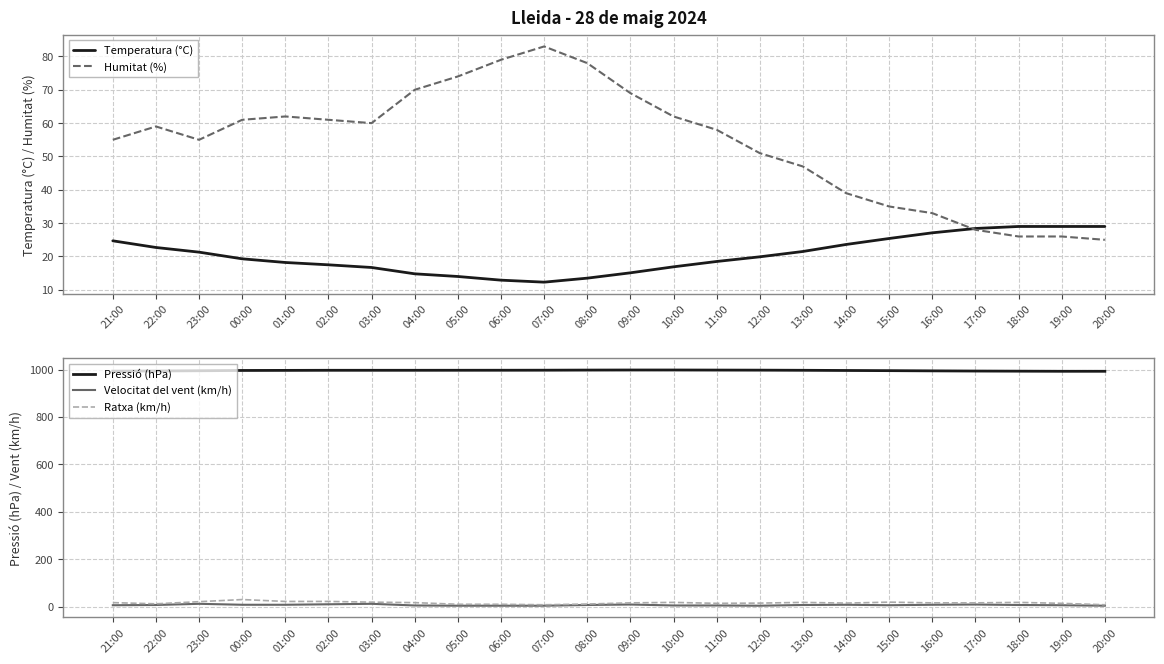

True or false: Pressió (hPa) and Velocitat del vent (km/h) intersect in this chart.

False